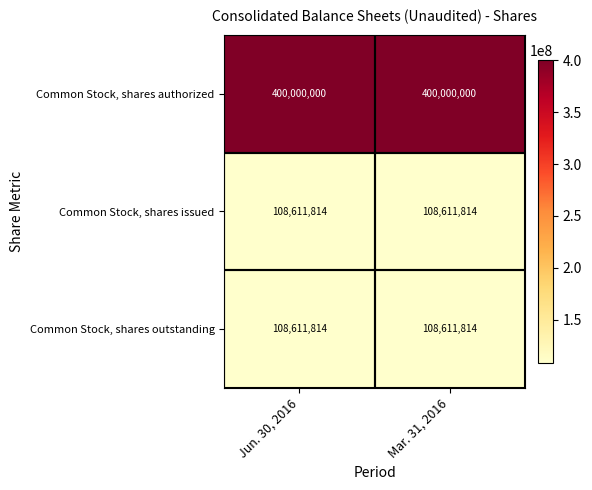

What is the average value of the Common Stock, shares outstanding series?

108611814